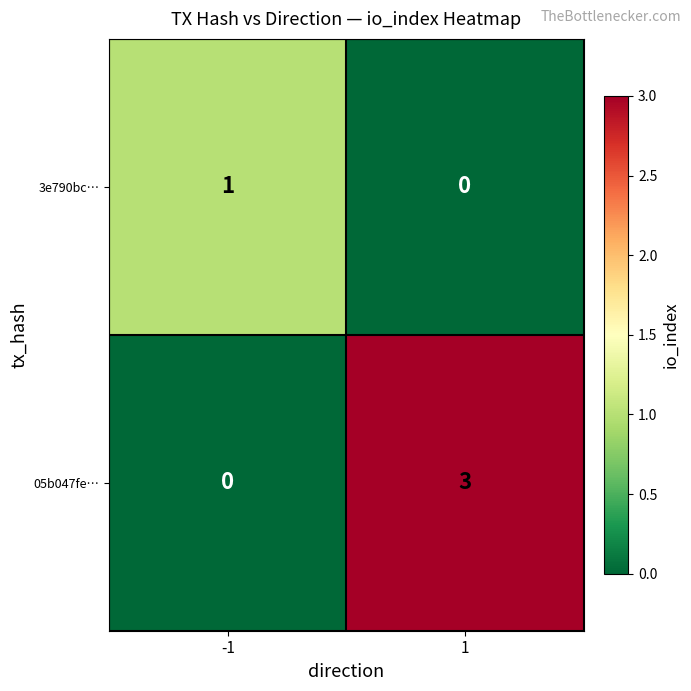

Rank the series at -1 from highest to lowest value.

3e790bc…, 05b047fe…